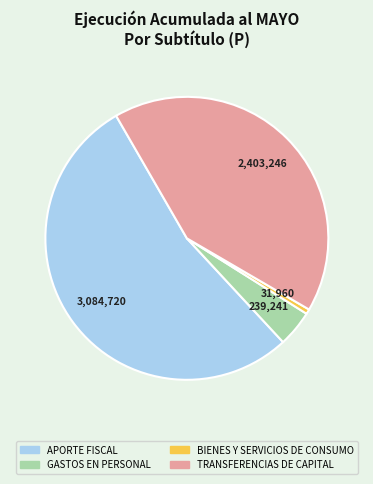

Approximately how many times larger is the value at TRANSFERENCIAS DE CAPITAL compared to GASTOS EN PERSONAL?

10.0